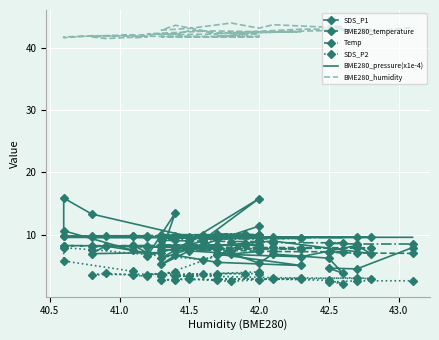

After their last crossing, which series has the higher values: BME280_temperature or SDS_P2?

BME280_temperature